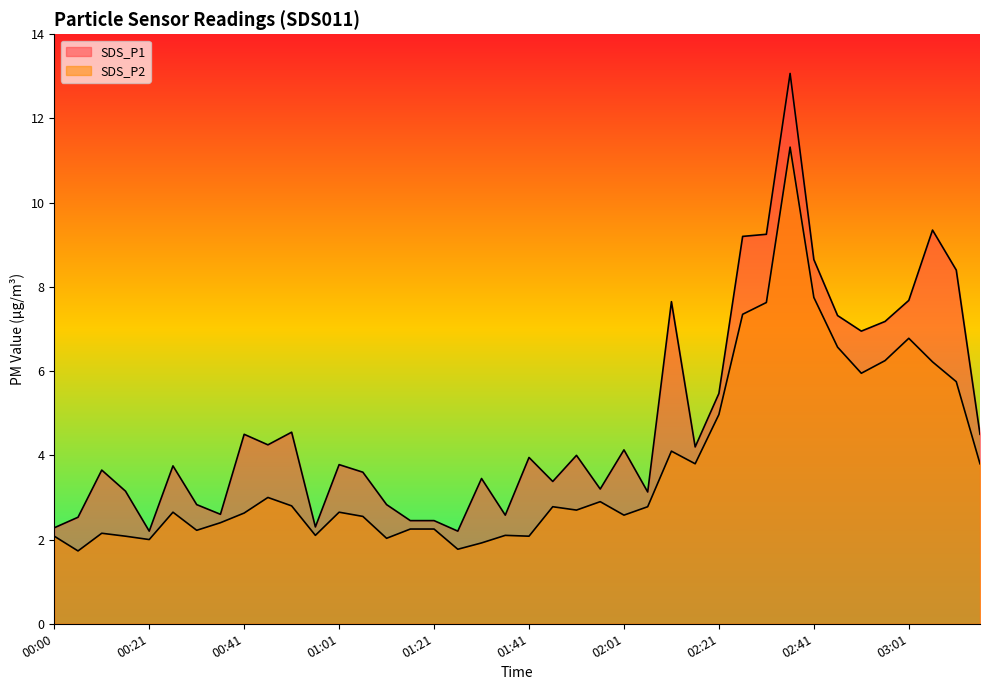

Rank the series by their average value, from lowest to highest.

SDS_P2, SDS_P1